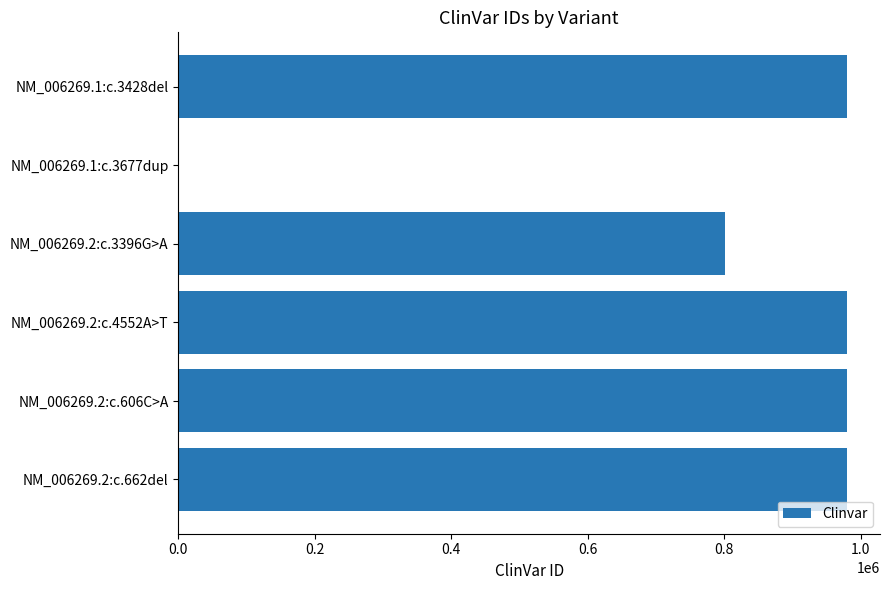

What is the maximum value shown in the chart?

979012